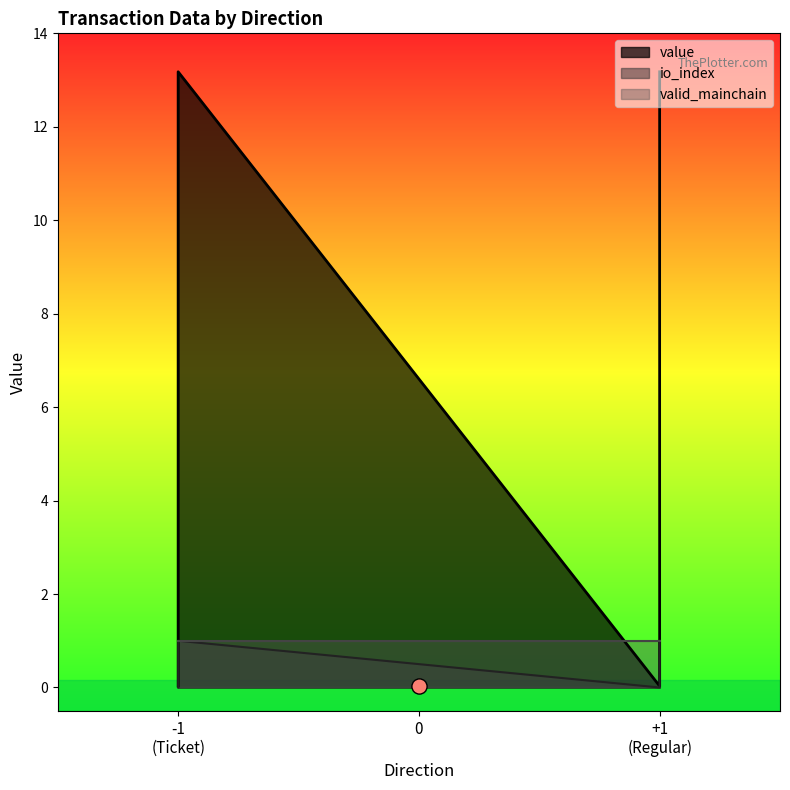

Is the value of value at +1 (Regular) greater than the value of io_index at -1 (Ticket)?

No